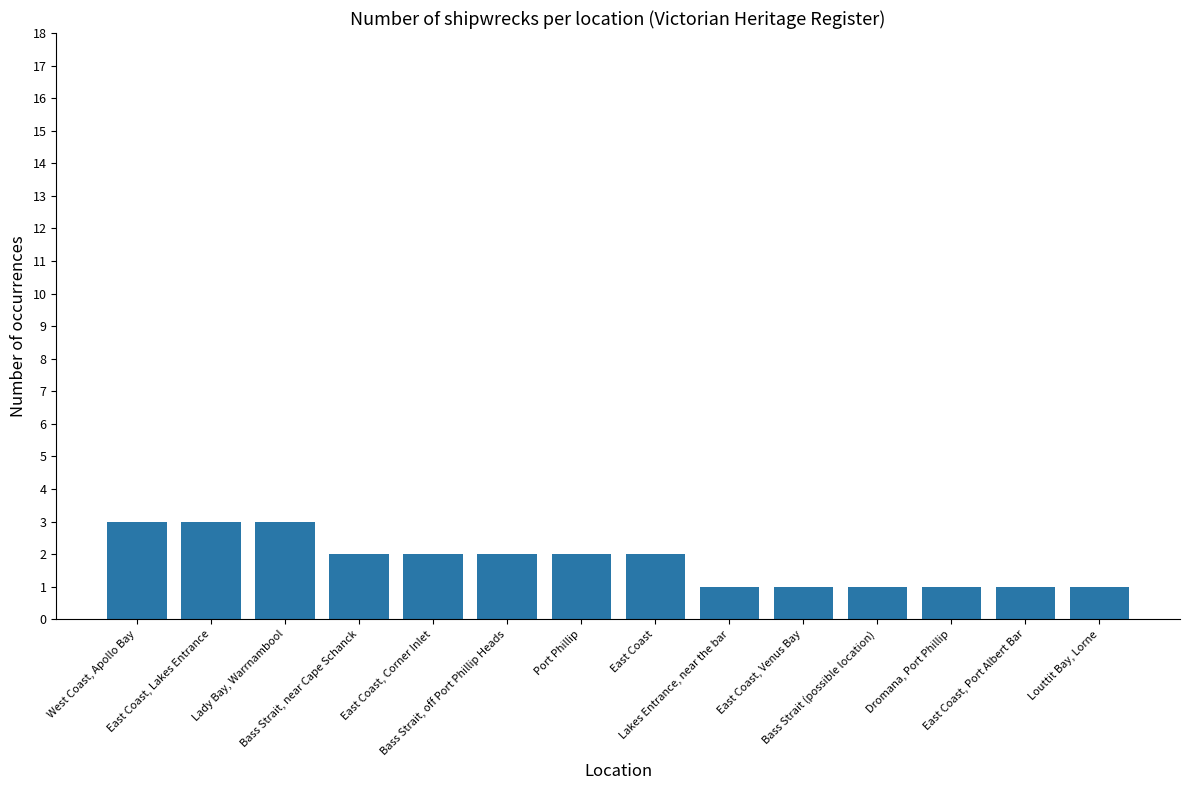

Count the number of categories in the chart.

14